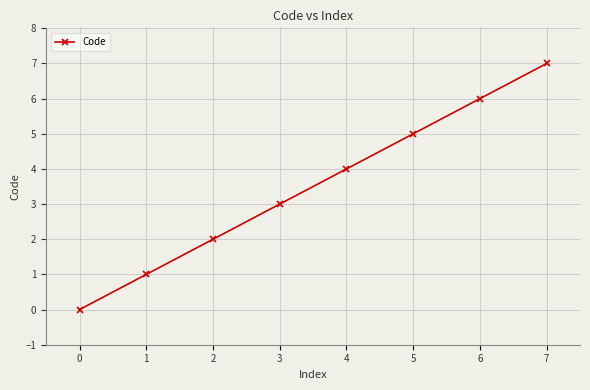

What is the difference between the maximum and second lowest values?

6